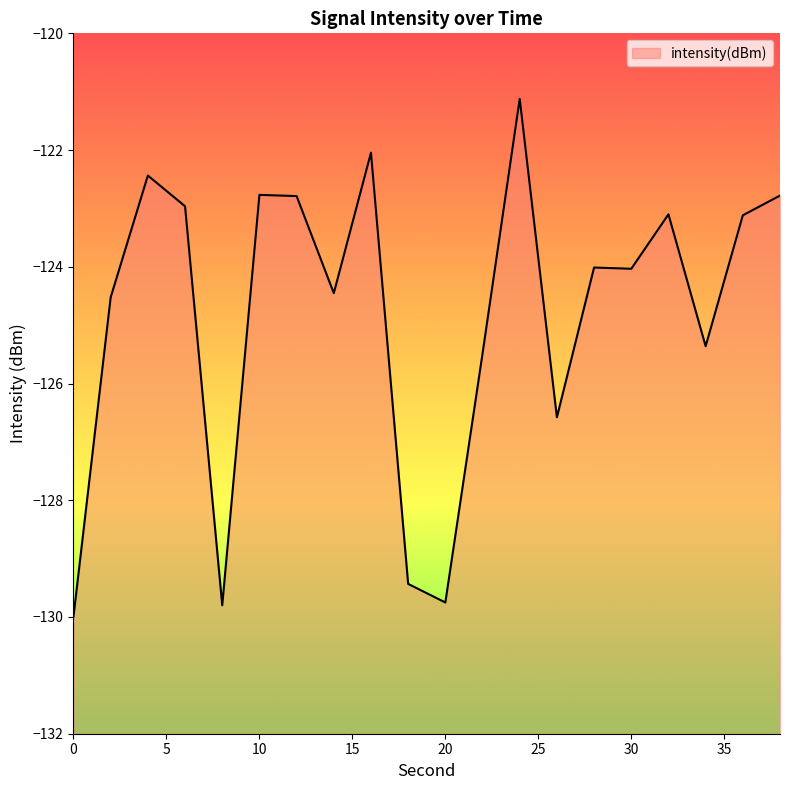

The value at 34 is -181.9. True or false?

False